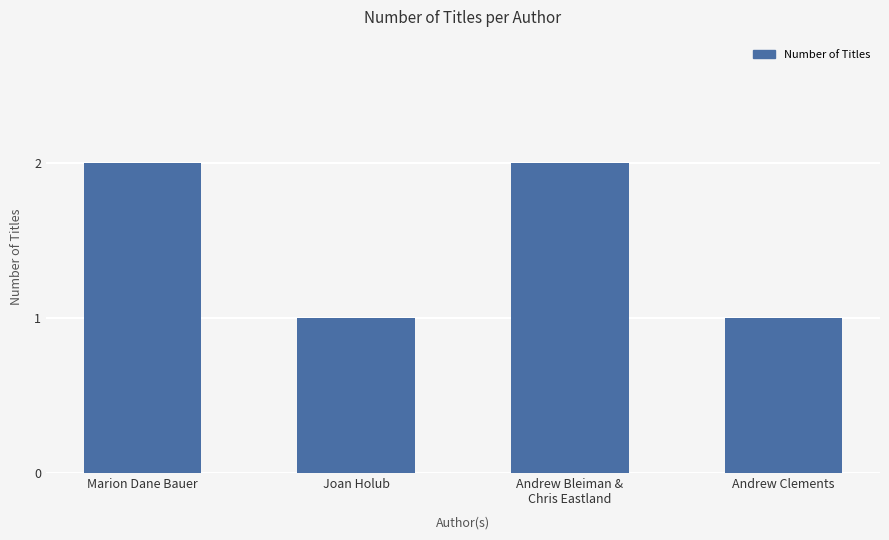

The chart shows a value of 1 at Andrew Clements. True or false?

True